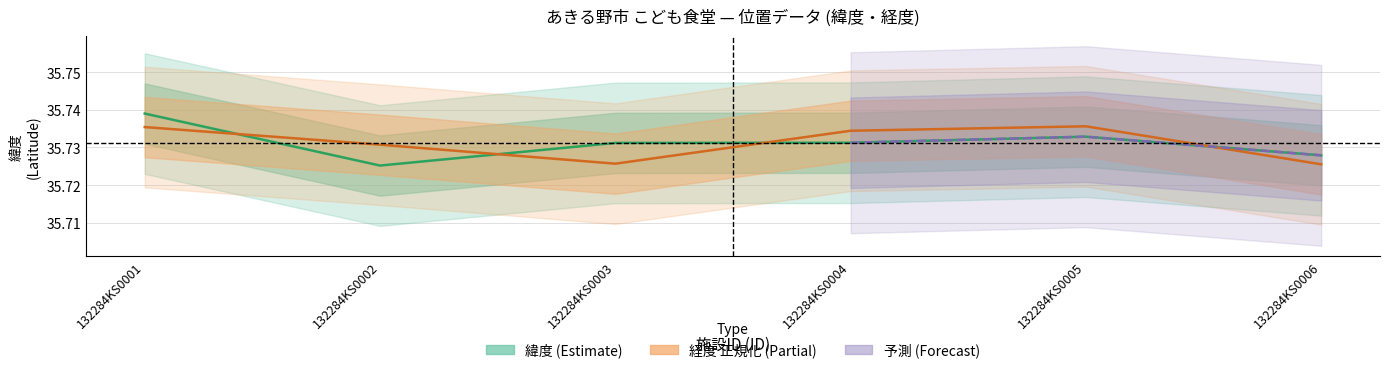

The value of 緯度 at 132284KS0002 is 35.7. True or false?

True